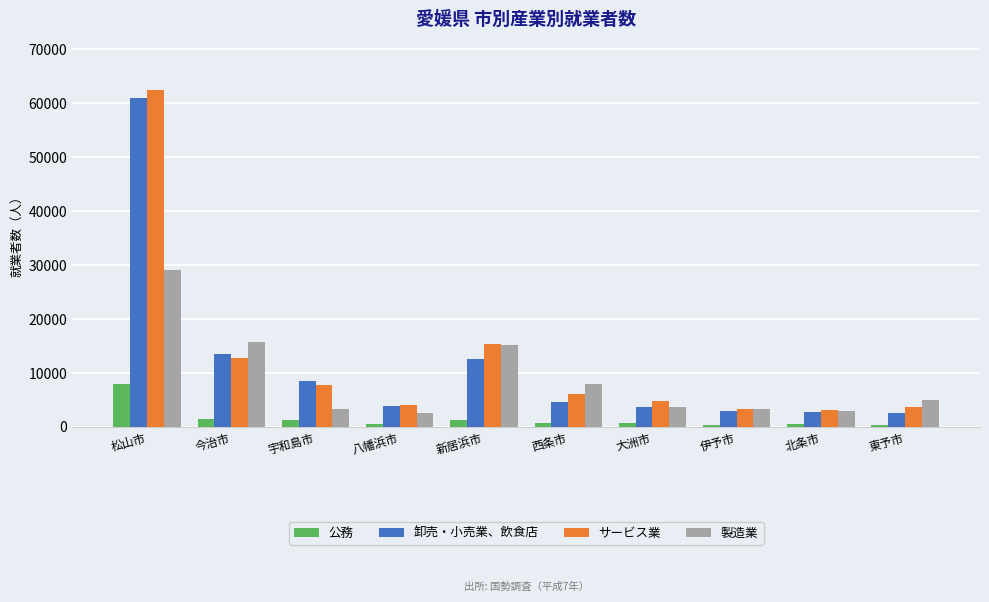

What is the label of the 3rd bar from the left?

宇和島市